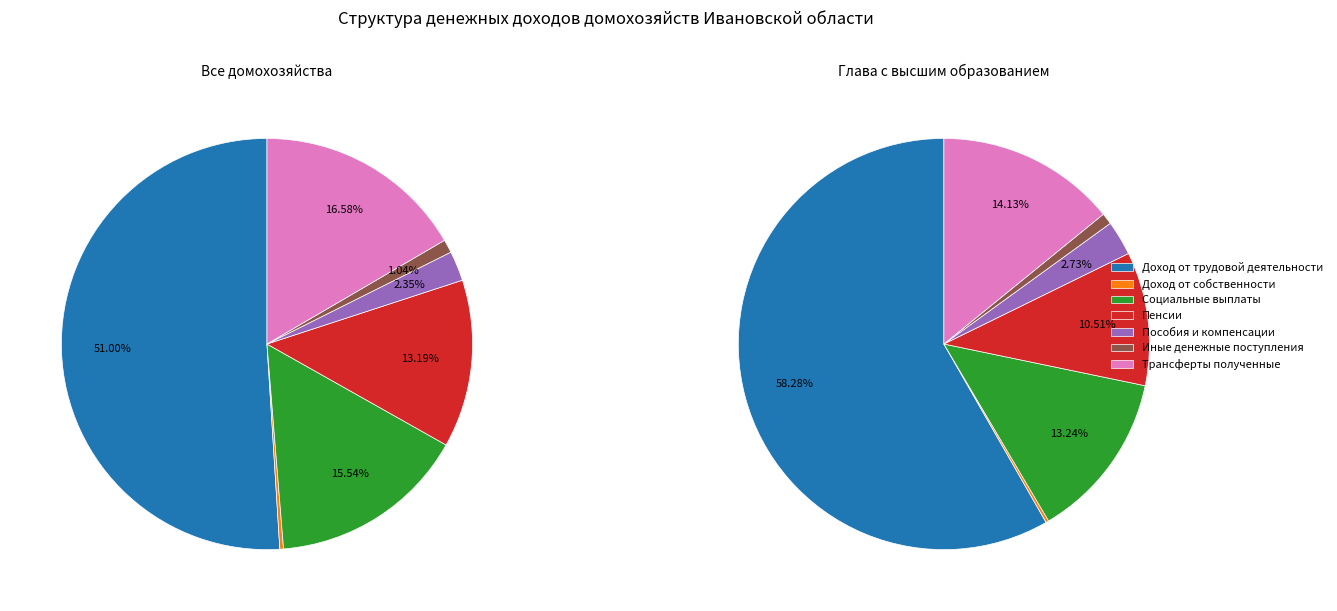

How much of the chart is everything except Социальные выплаты?

84.5%